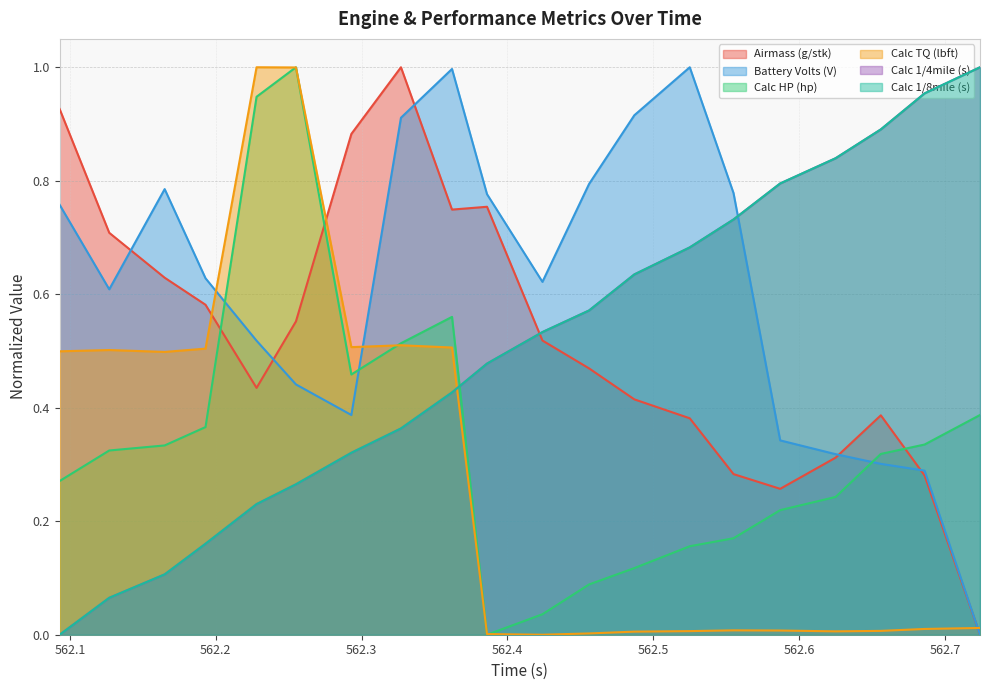

Between 562.424 and 562.127, which is larger?

562.127